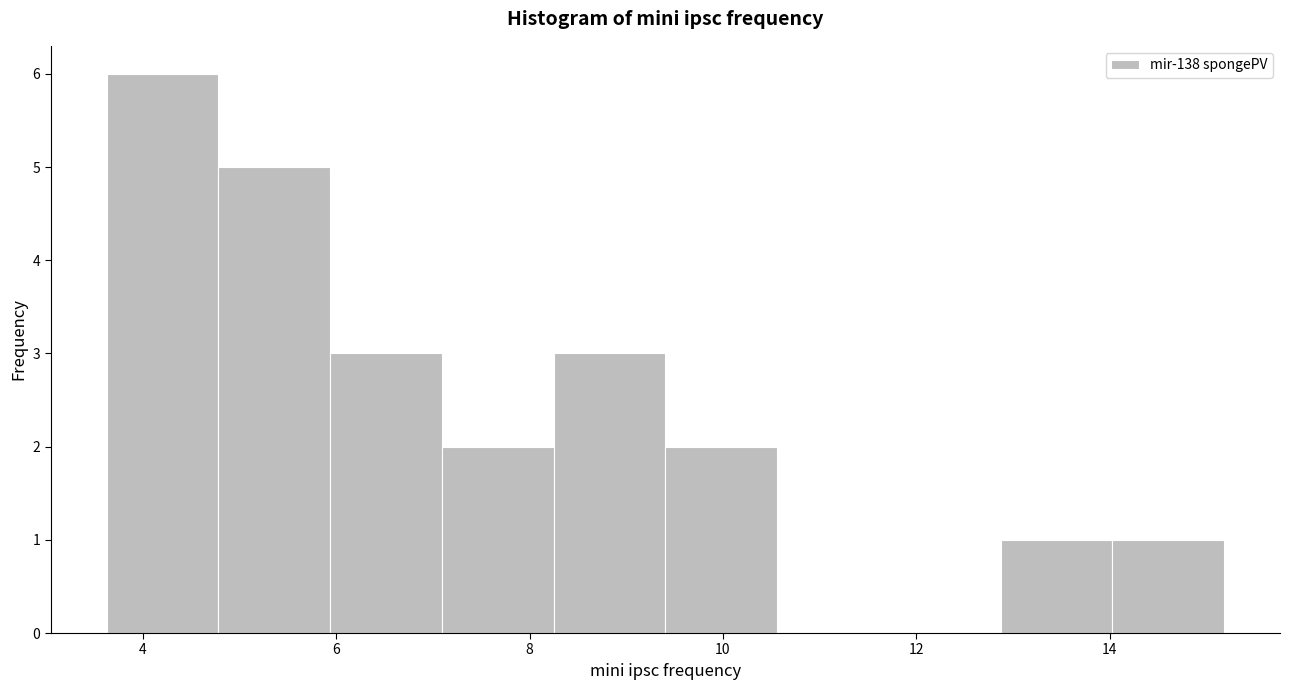

What is the height of the bar covering 7.0 to 8.2 on the x-axis? Neither the bar edges nor the heights are printed on the chart, so give them approximately, as read against the axes.

2